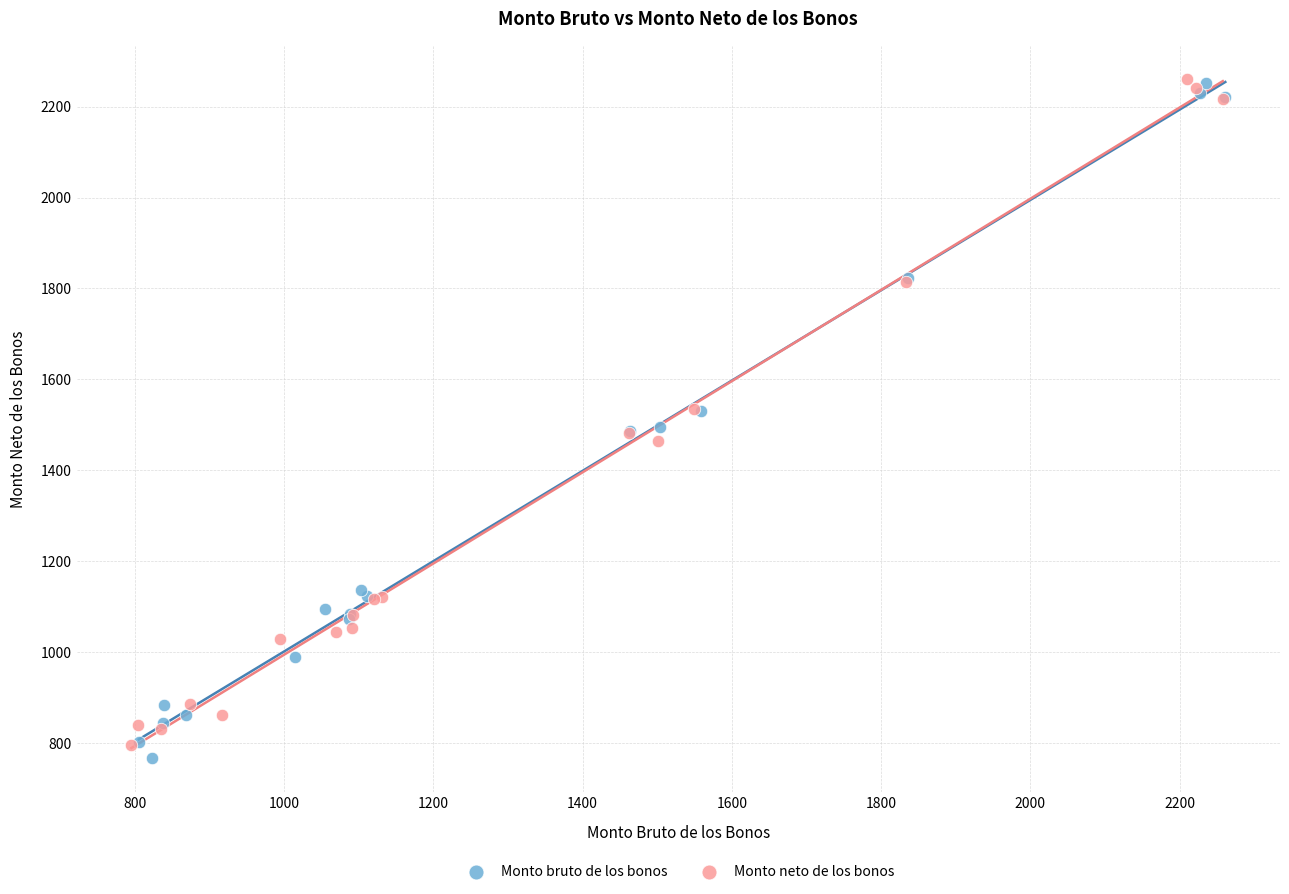

What are all the series names shown in the legend?

Monto bruto de los bonos, Monto neto de los bonos